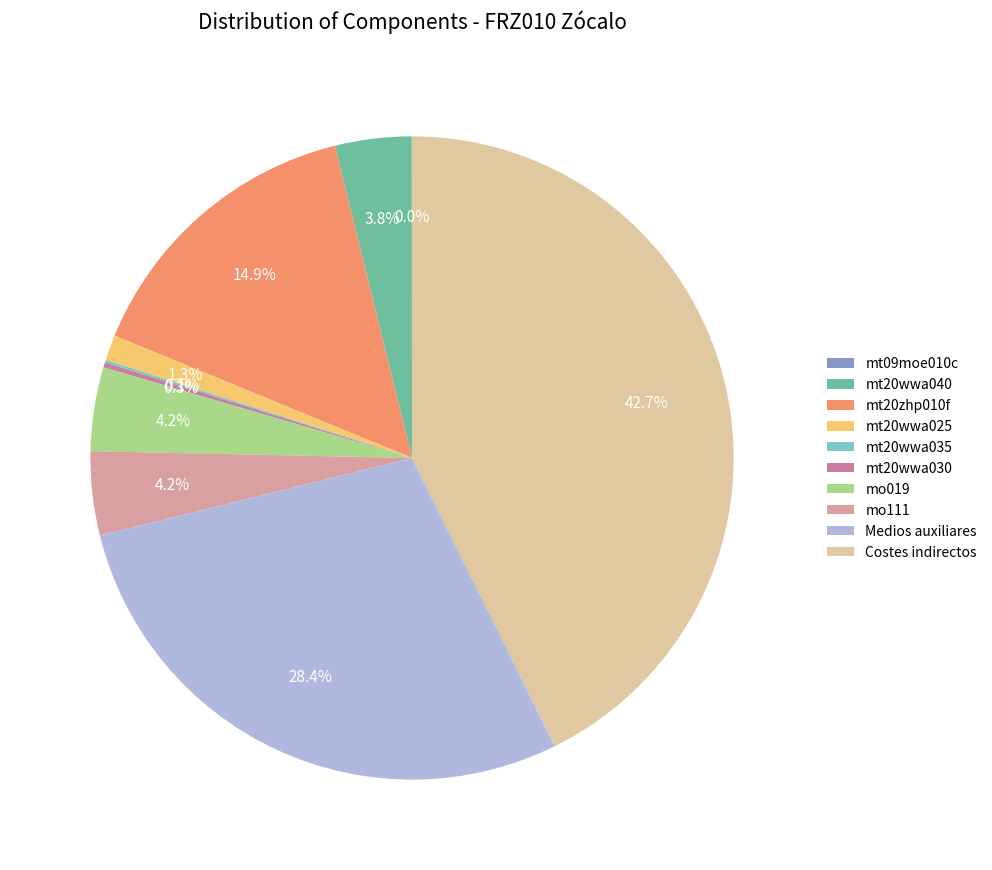

Is there a majority slice in this chart?

No